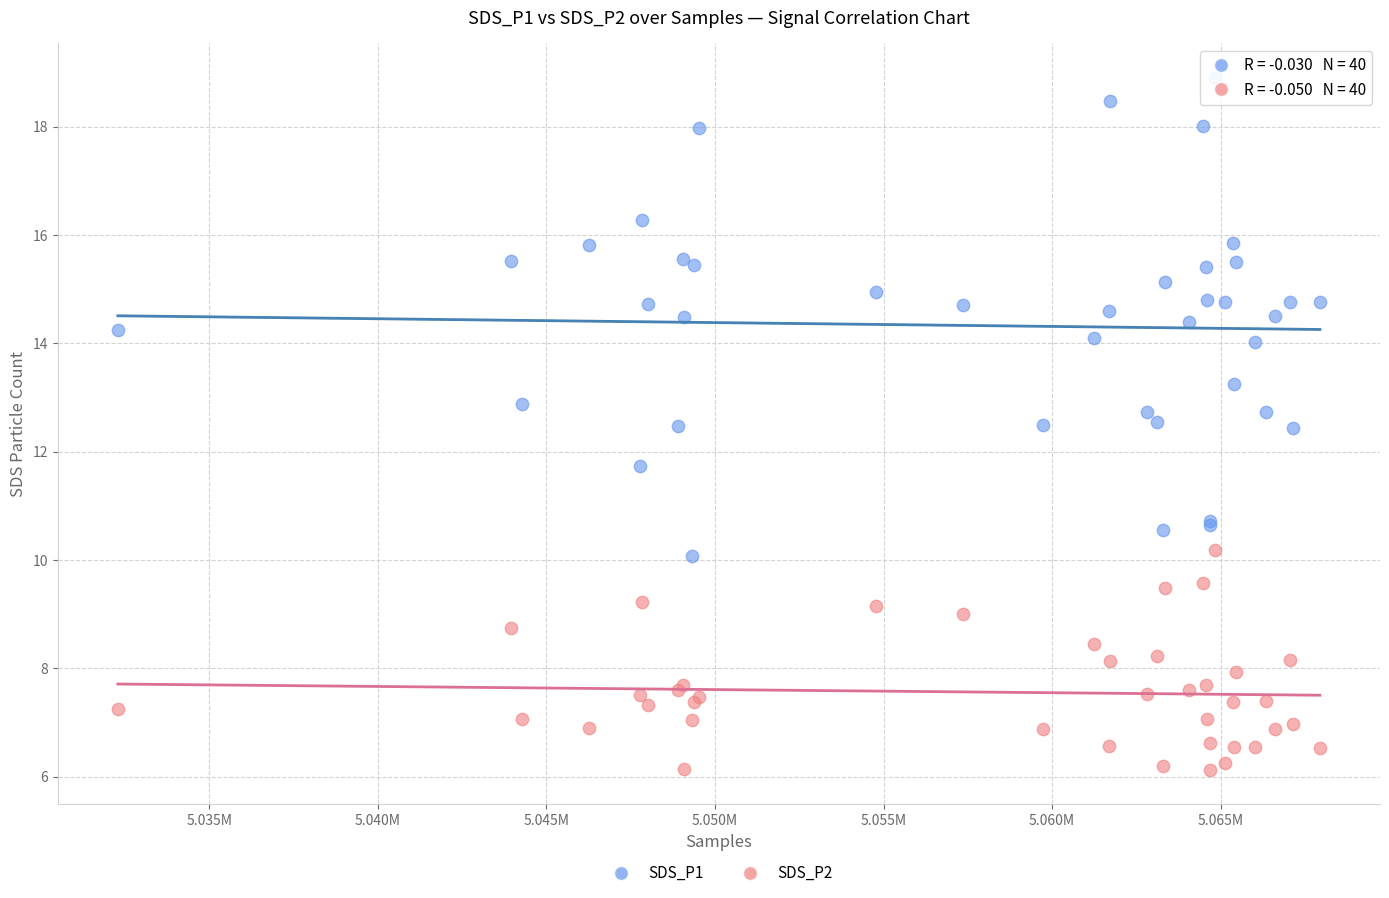

Which series has the widest spread of Y values?

SDS_P1